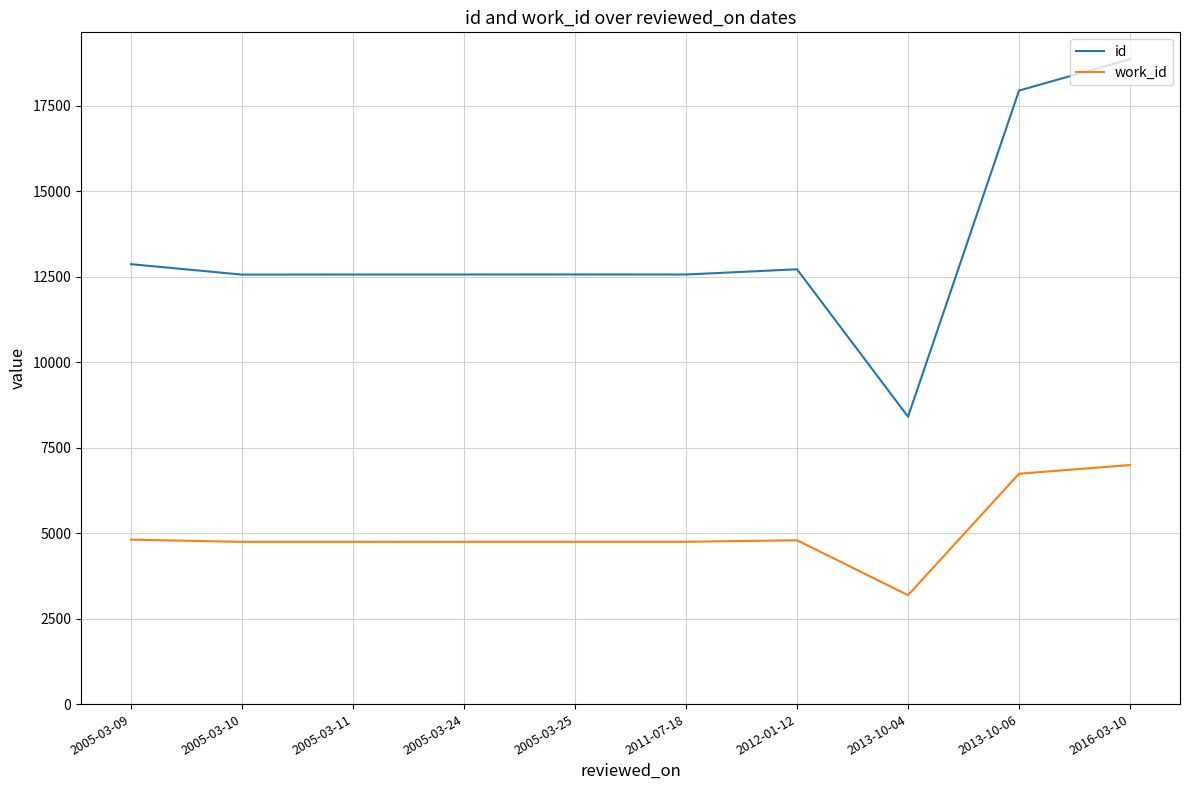

The work_id series shows 3184 at 2013-10-04. True or false?

True